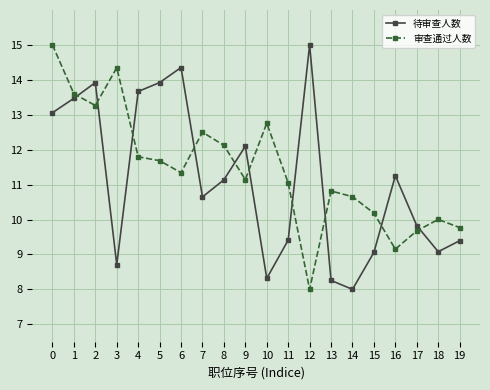

Reading right to left, extract all data points from this chart.

待审查人数: 9.4	9.1	9.8	11.3	9.1	8.0	8.3	15.0	9.4	8.3	12.1	11.1	10.6	14.4	13.9	13.7	8.7	13.9	13.5	13.1
审查通过人数: 9.8	10.0	9.7	9.2	10.2	10.7	10.8	8.0	11.0	12.8	11.1	12.1	12.5	11.3	11.7	11.8	14.3	13.3	13.6	15.0